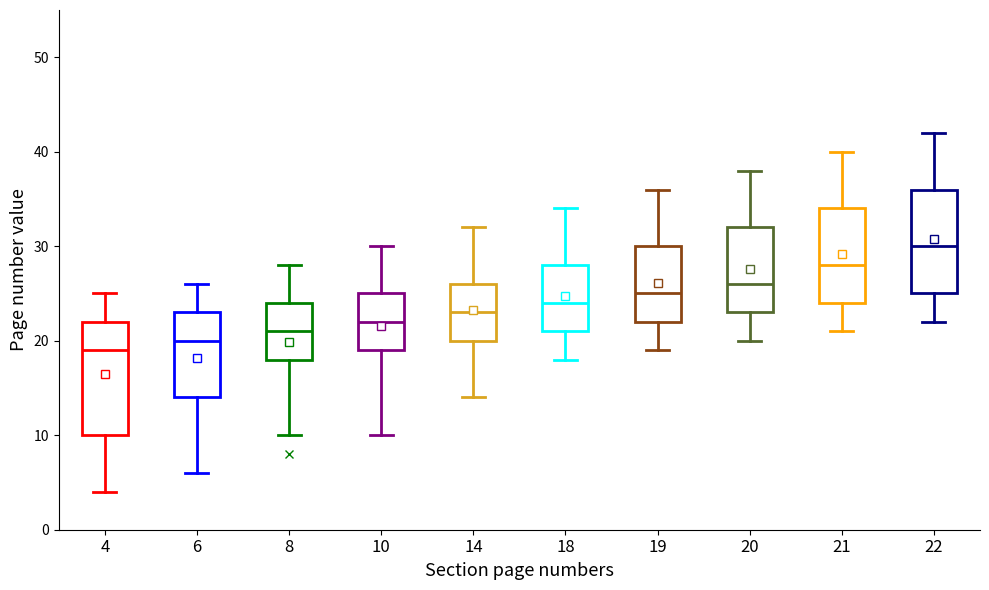

Which box is the tallest, from its lower edge to its upper edge?

4